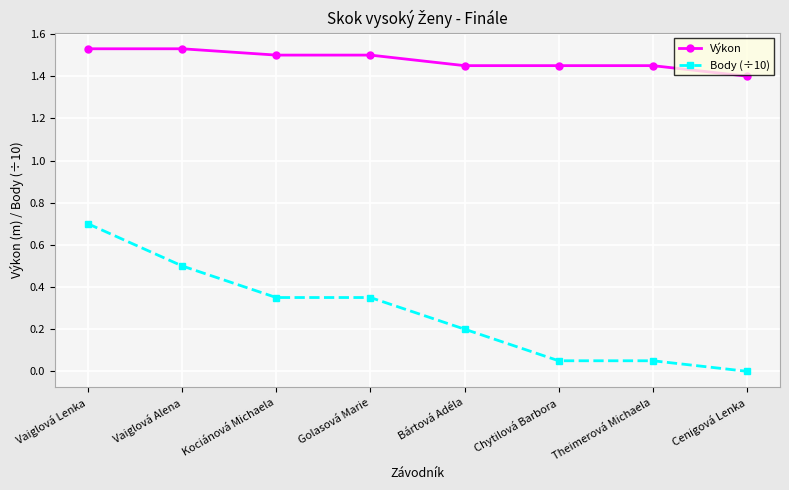

What are all the series names shown in the legend?

Výkon, Body (÷10)